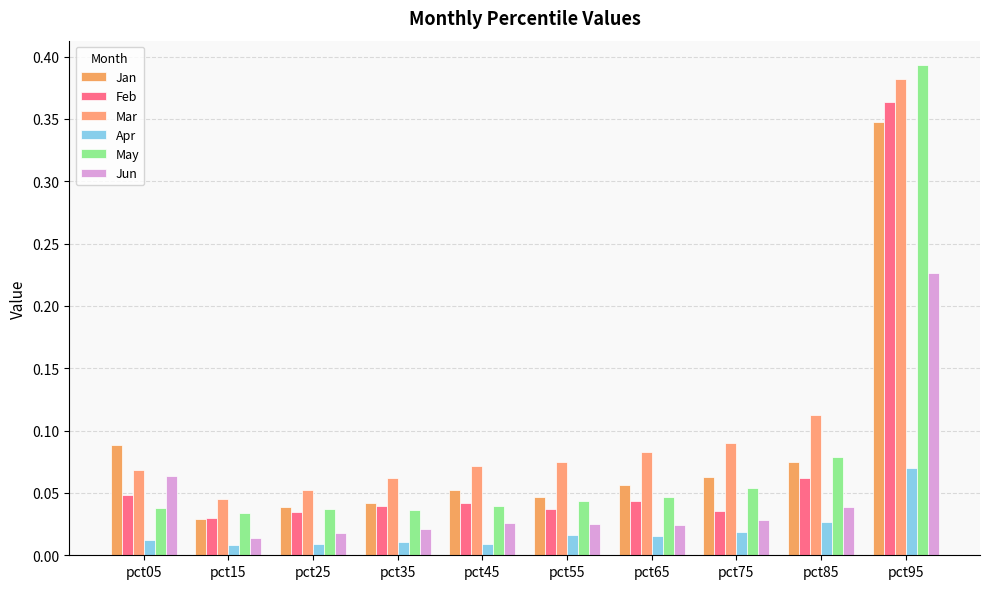

Is the value of Jan at pct95 greater than the value of Mar at pct65?

Yes